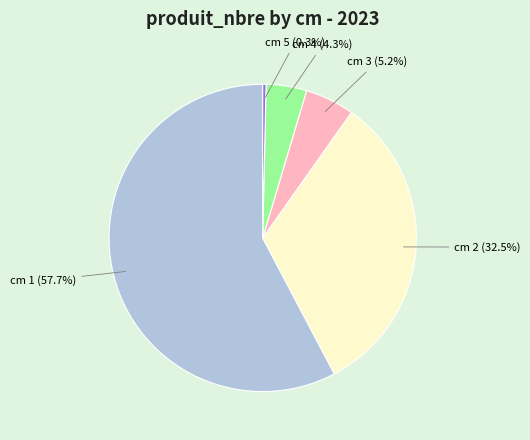

What is the majority slice?

cm 1